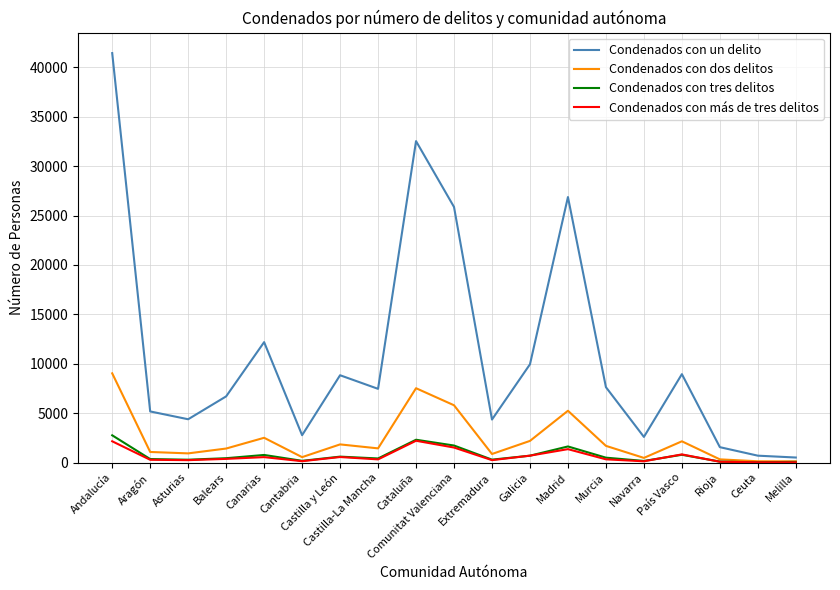

What is the lowest value of the Condenados con dos delitos series?

125